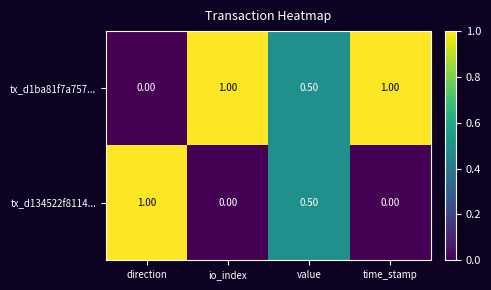

What is the total value across all series at time_stamp?

1.0